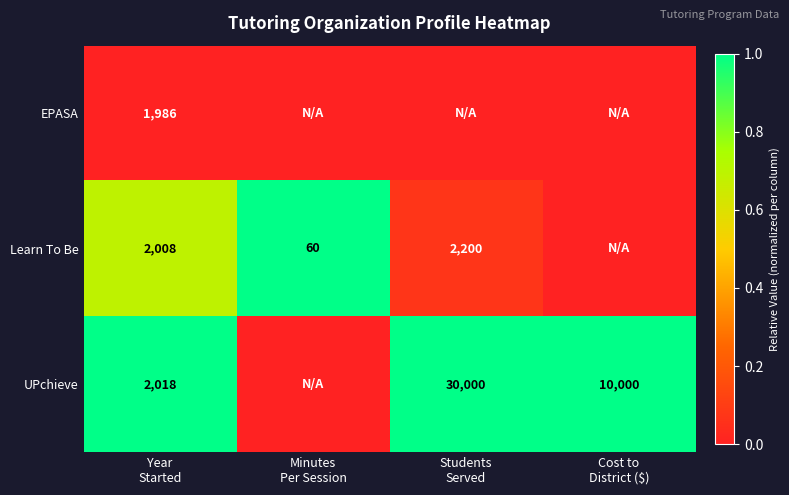

At which label is EPASA closest to 0?

Year Started